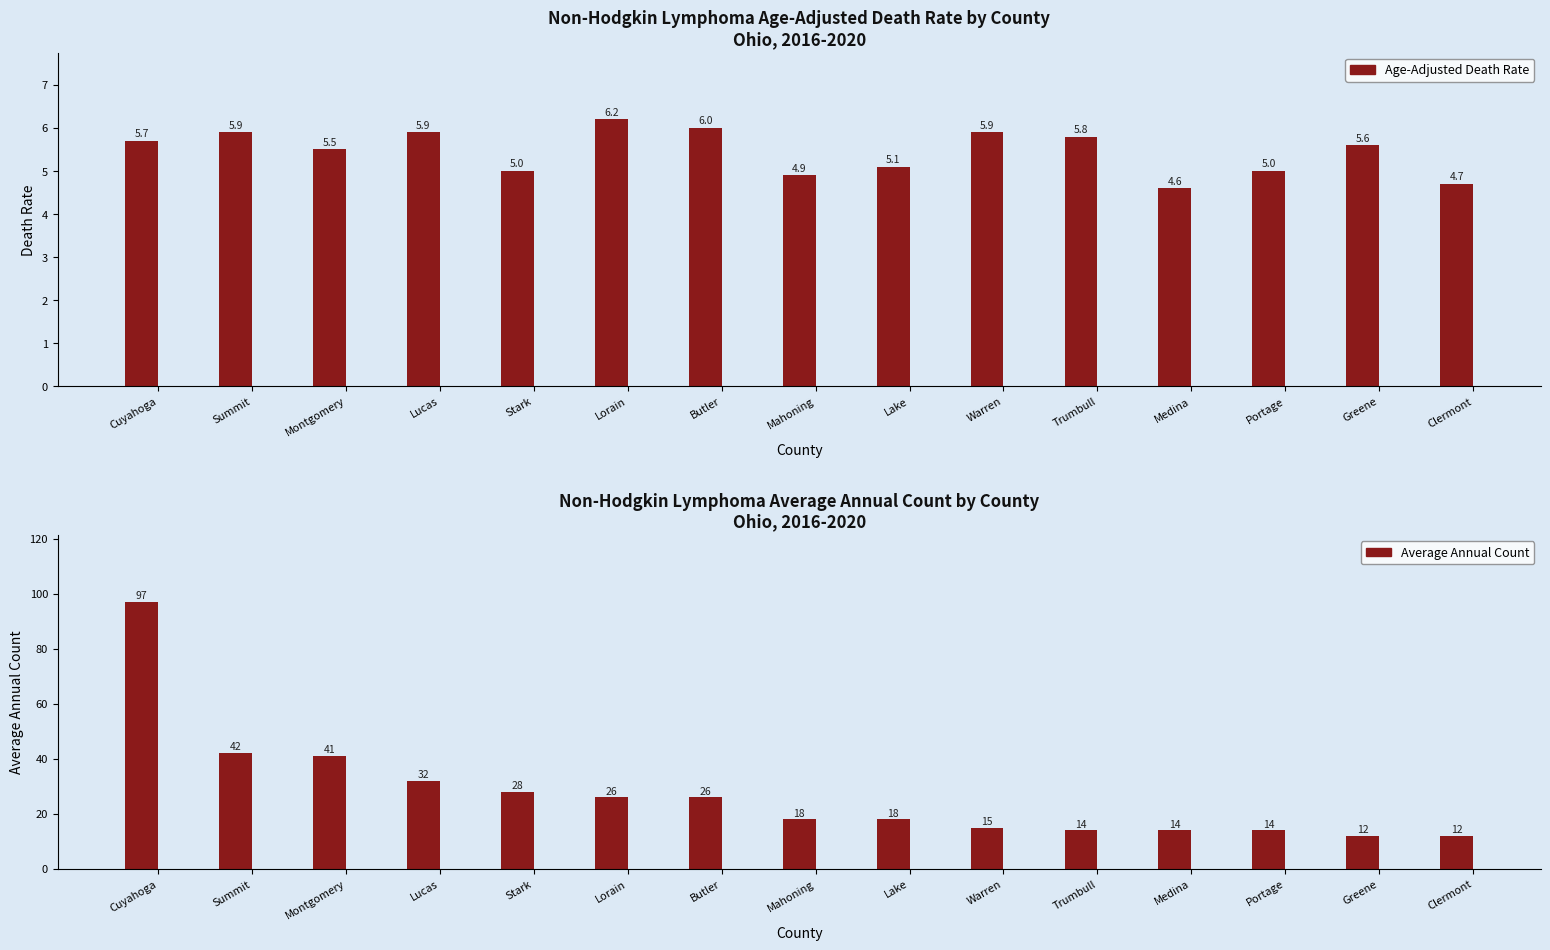

Rank the categories by Average Annual Count value from highest to lowest.

Cuyahoga, Summit, Montgomery, Lucas, Stark, Lorain, Butler, Mahoning, Lake, Warren, Trumbull, Medina, Portage, Greene, Clermont